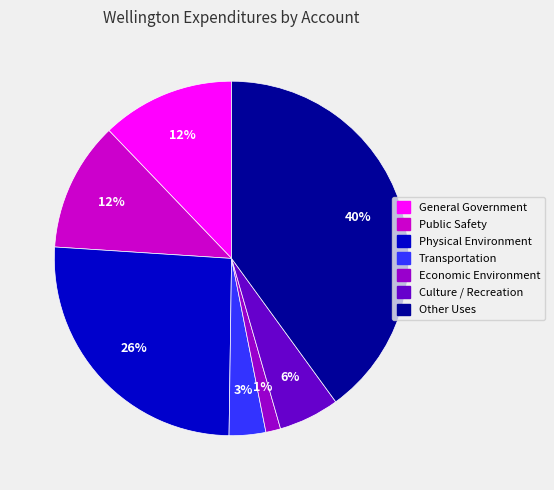

How many segments does this pie chart have?

7